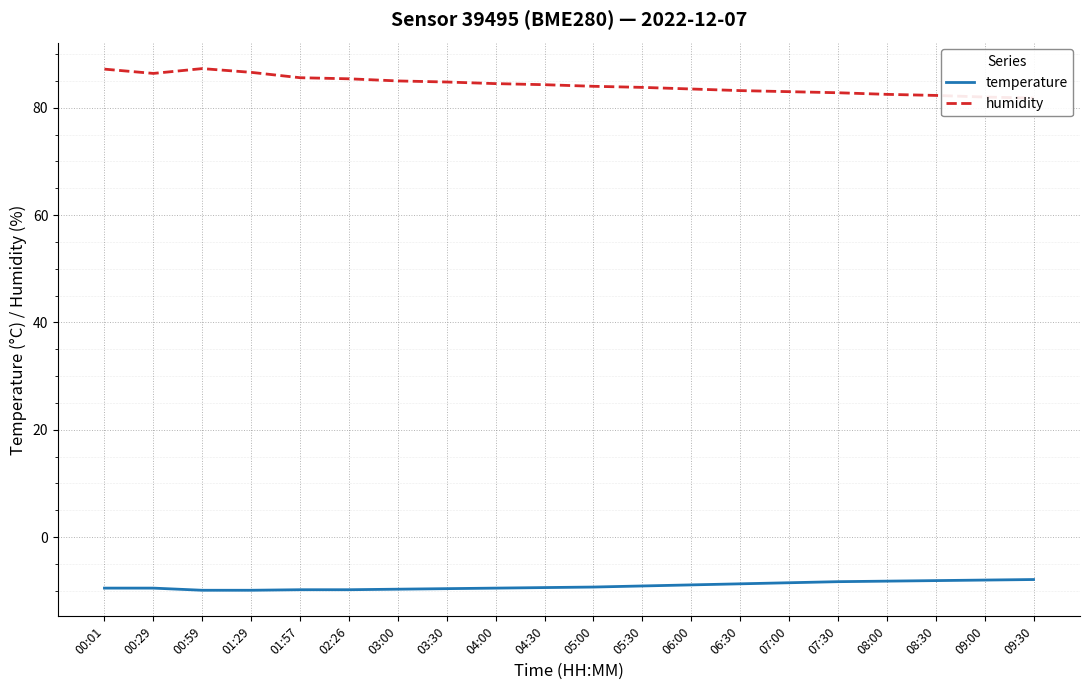

What is the label of the 14th point from the left?

06:30